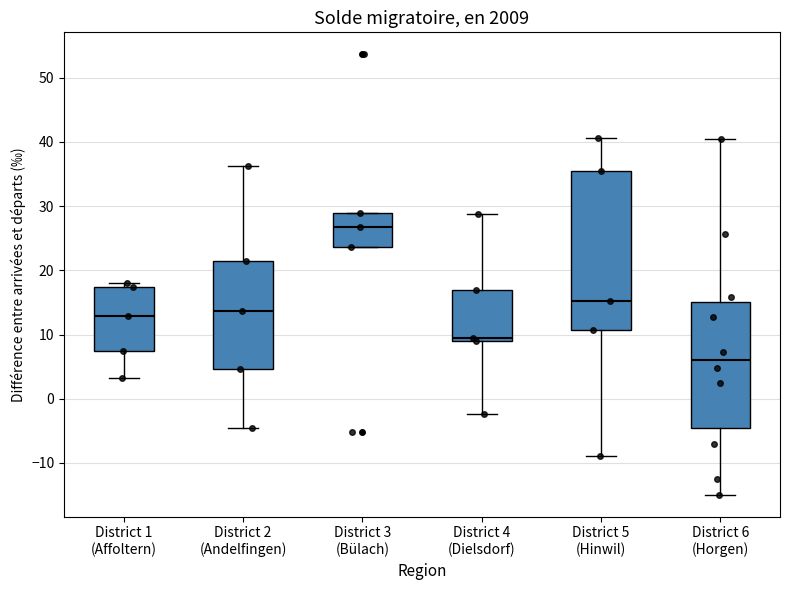

Reading left to right, read every box against the y-axis: the position of its median line, the range the box covers, and the ends of its whiskers. The values are not printed on the chart, so give them approximately, as read against the axis.

District 1 (Affoltern): median 13, box 7 to 17, whiskers 3 to 18
District 2 (Andelfingen): median 14, box 5 to 21, whiskers -5 to 36
District 3 (Bülach): median 27, box 24 to 29, whiskers 24 to 29
District 4 (Dielsdorf): median 10, box 9 to 17, whiskers -2 to 29
District 5 (Hinwil): median 15, box 11 to 35, whiskers -9 to 41
District 6 (Horgen): median 6, box -5 to 15, whiskers -15 to 40